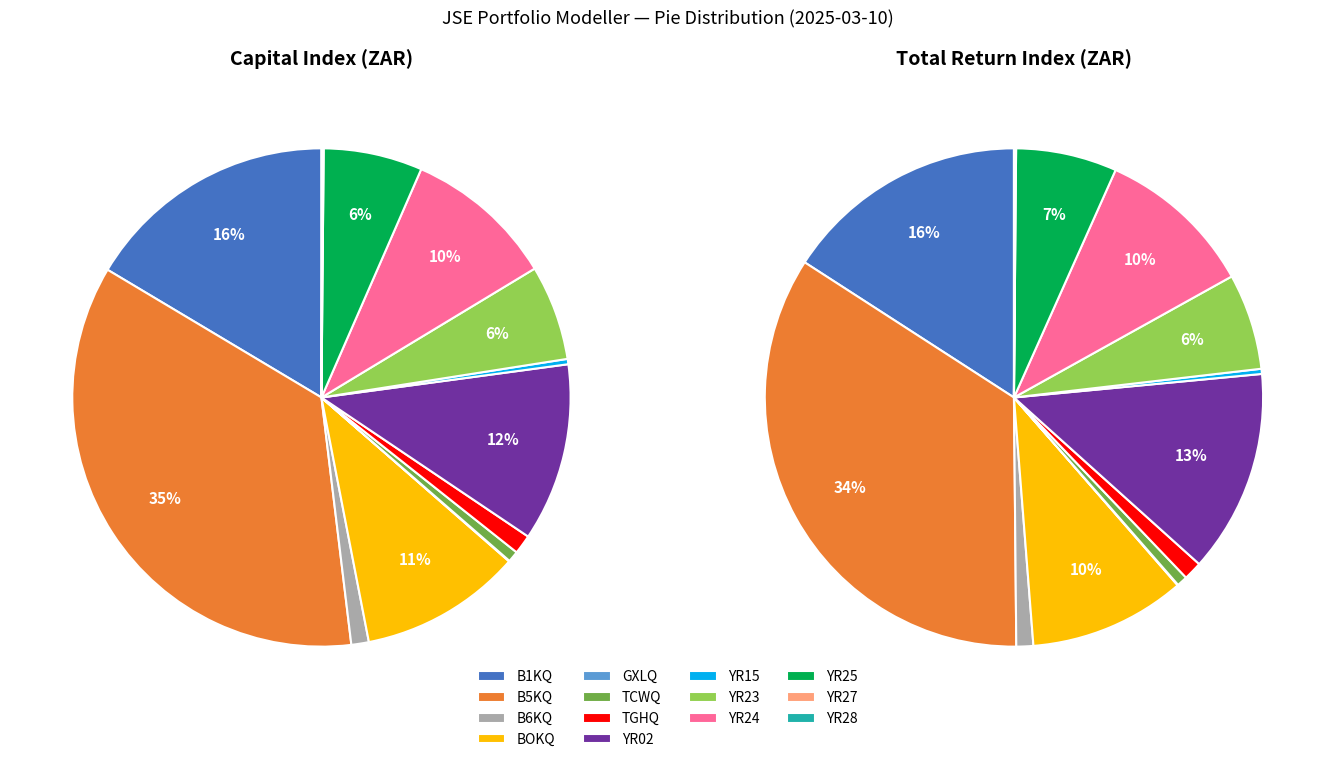

To the nearest percent, what is the combined percentage of B6KQ and BOKQ?

12%